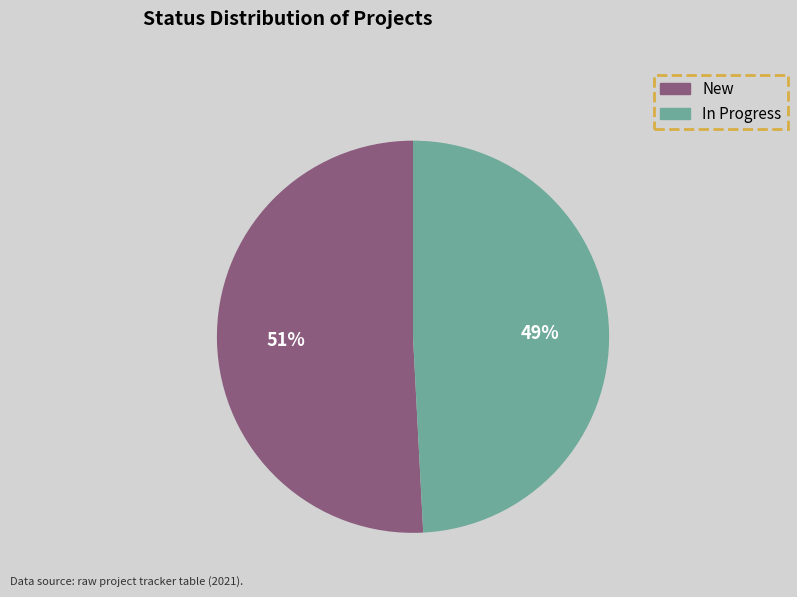

Does New account for over 50% of the chart?

Yes